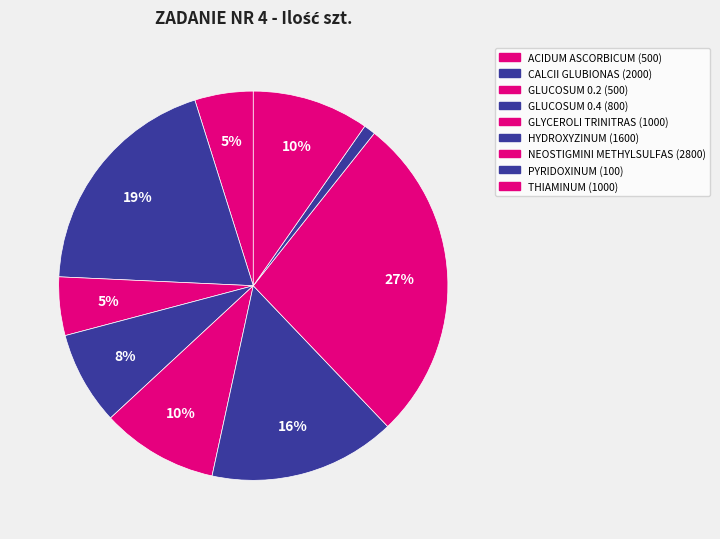

What is the largest slice in the pie chart?

NEOSTIGMINI METHYLSULFAS